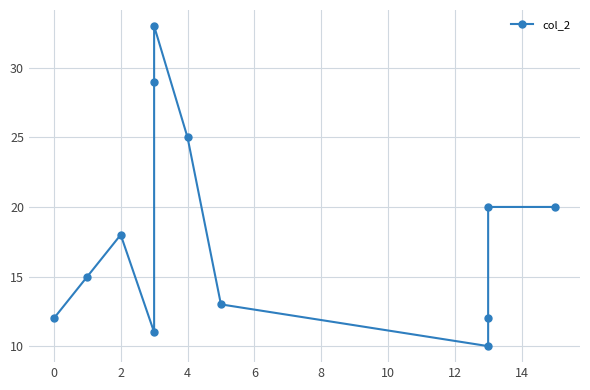

Which has a higher value, 10 or −2?

10